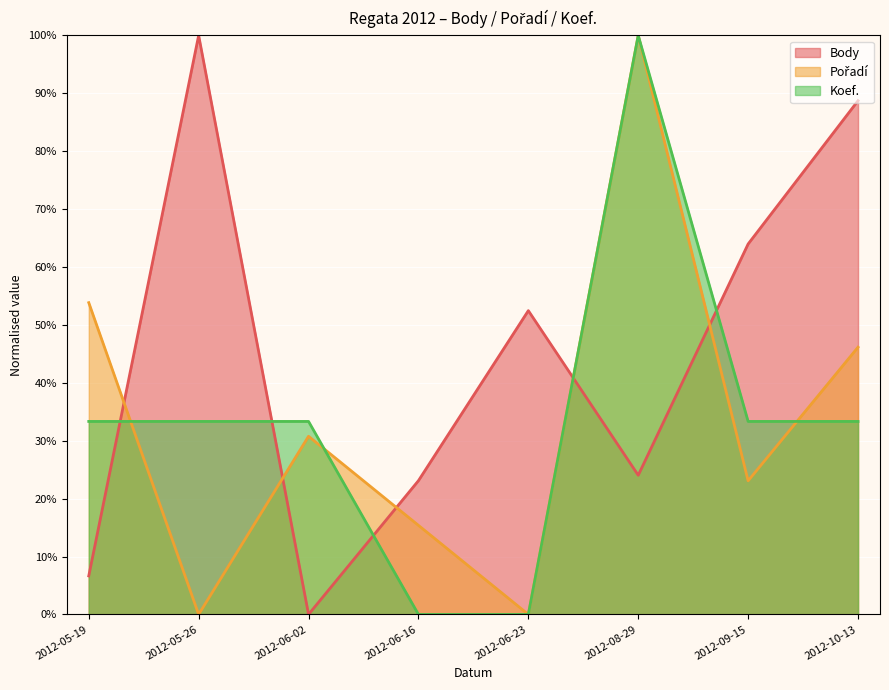

What are all the series names shown in the legend?

Body, Pořadí, Koef.